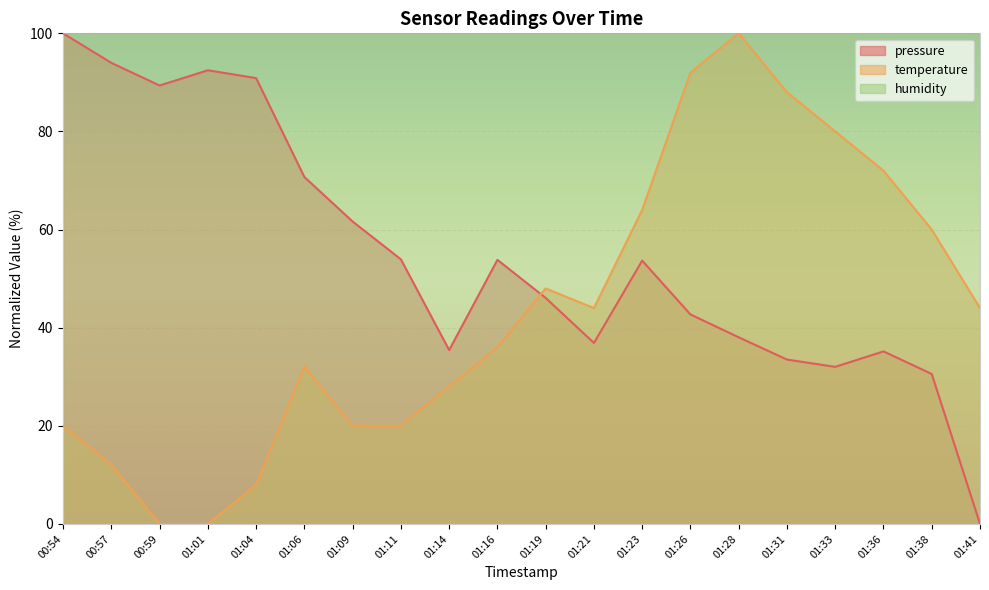

What is the approximate value of temperature at 01:19?

48.0